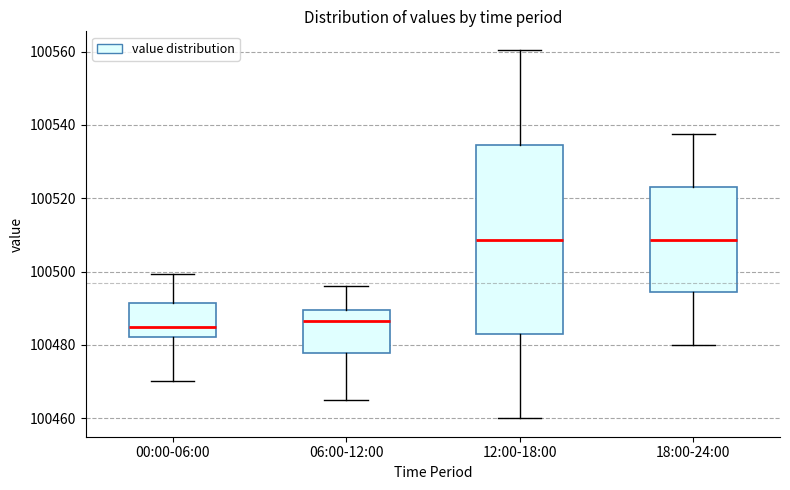

Reading left to right, read every box against the y-axis: the position of its median line, the range the box covers, and the ends of its whiskers. The values are not printed on the chart, so give them approximately, as read against the axis.

00:00-06:00: median 100484, box 100482 to 100492, whiskers 100470 to 100500
06:00-12:00: median 100486, box 100478 to 100490, whiskers 100466 to 100496
12:00-18:00: median 100508, box 100482 to 100534, whiskers 100460 to 100560
18:00-24:00: median 100508, box 100494 to 100524, whiskers 100480 to 100538